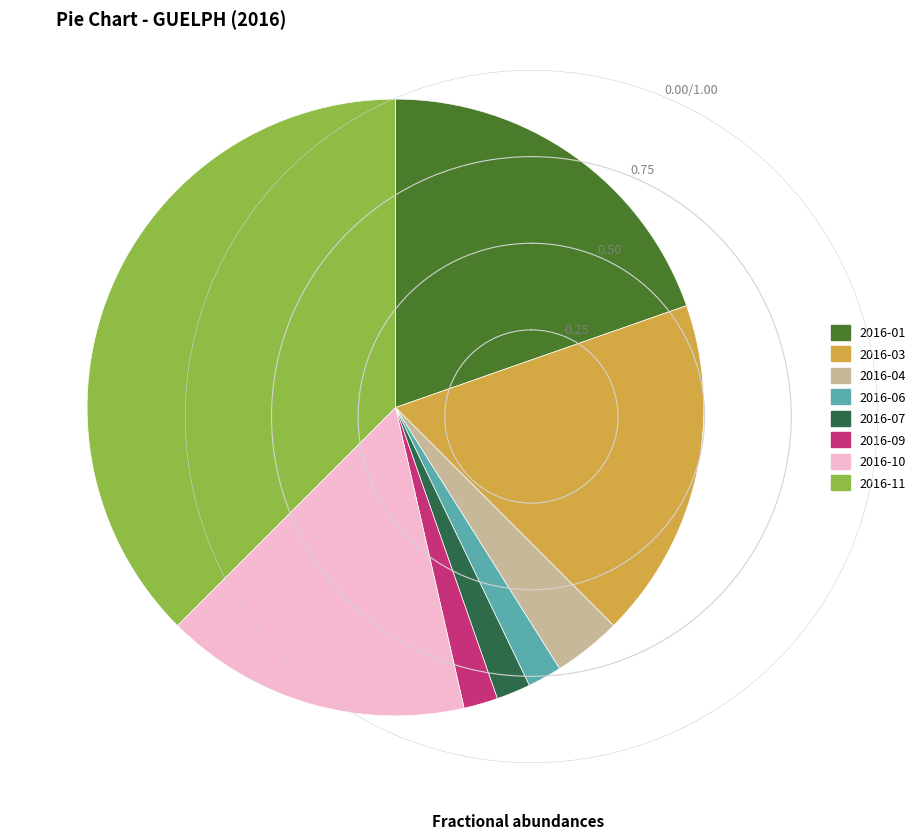

How many segments does this pie chart have?

8